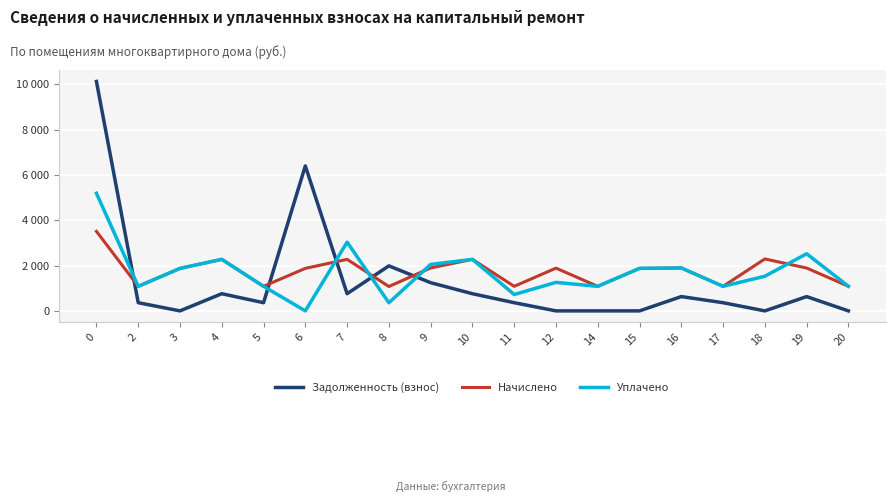

True or false: Задолженность (взнос) has a value of 7028.8 at 0.

False